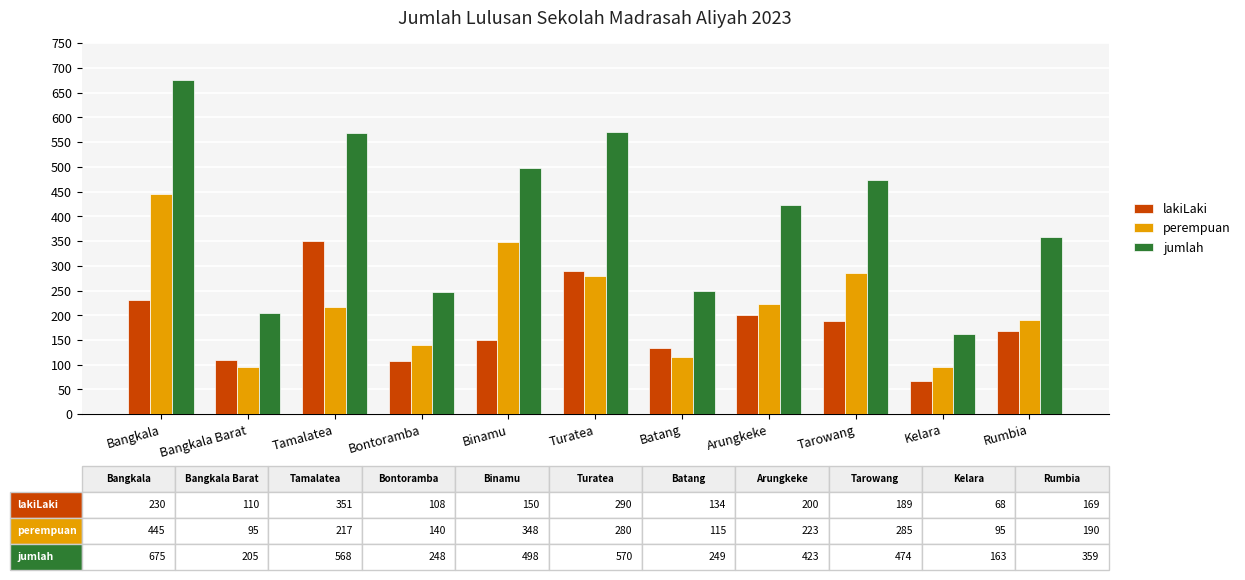

At which category is the sum across all series the highest?

Bangkala